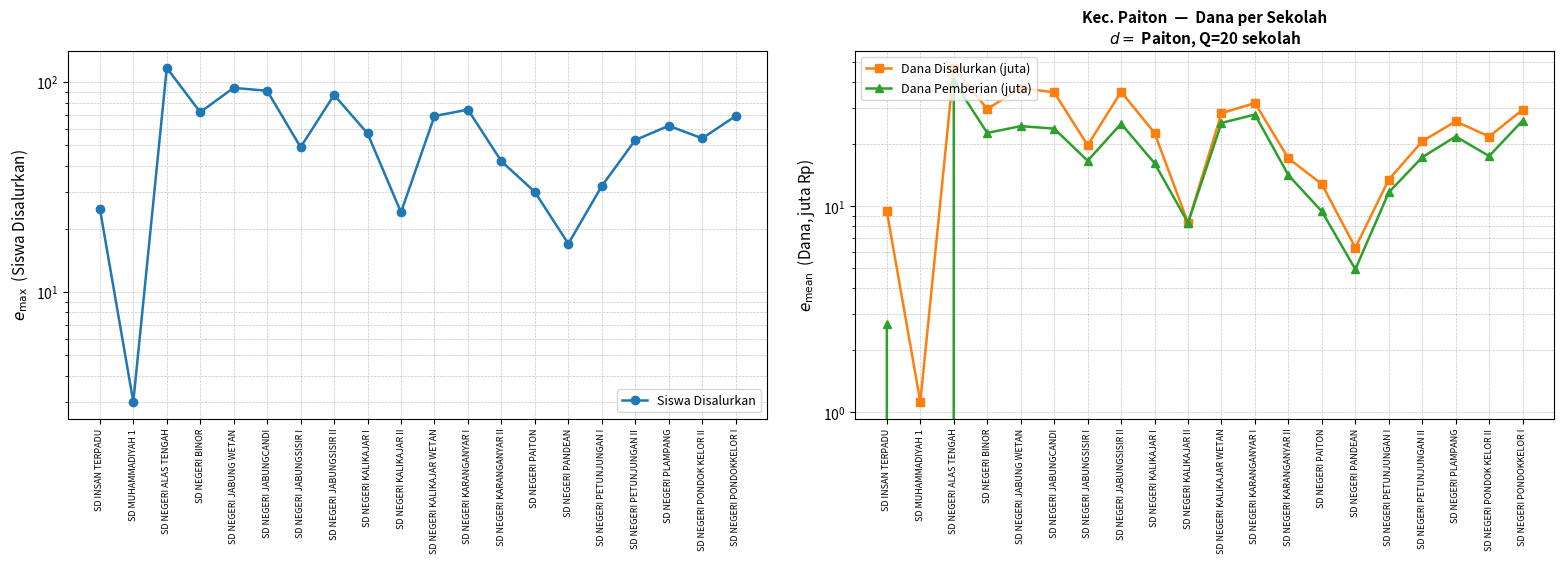

The Dana Disalurkan (juta) series shows 19.8 at SD NEGERI JABUNGSISIR I. True or false?

True